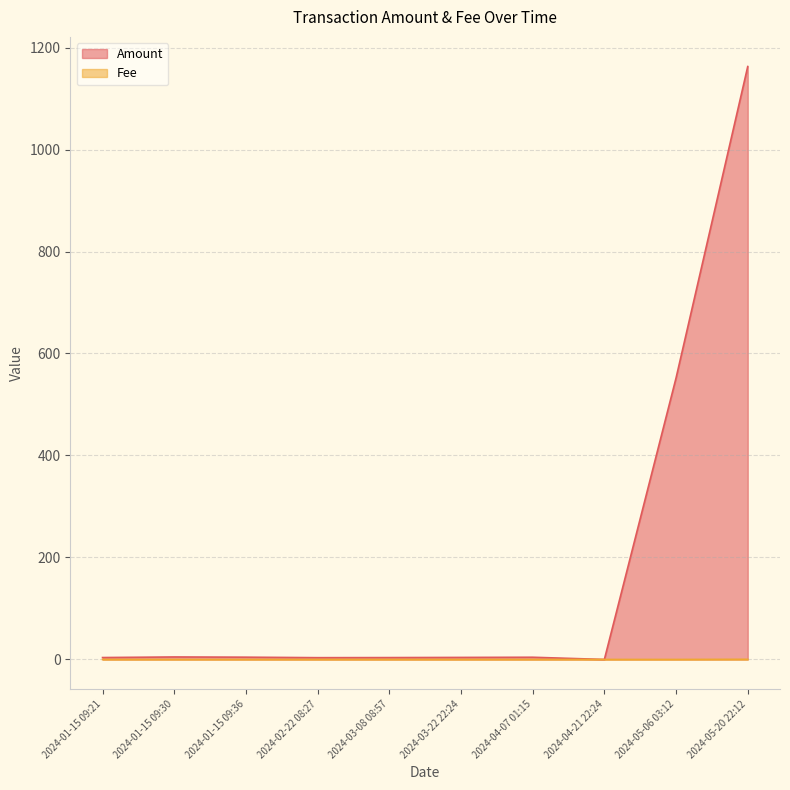

The value of Amount at 2024-04-07 01:15 is 5.8. True or false?

False